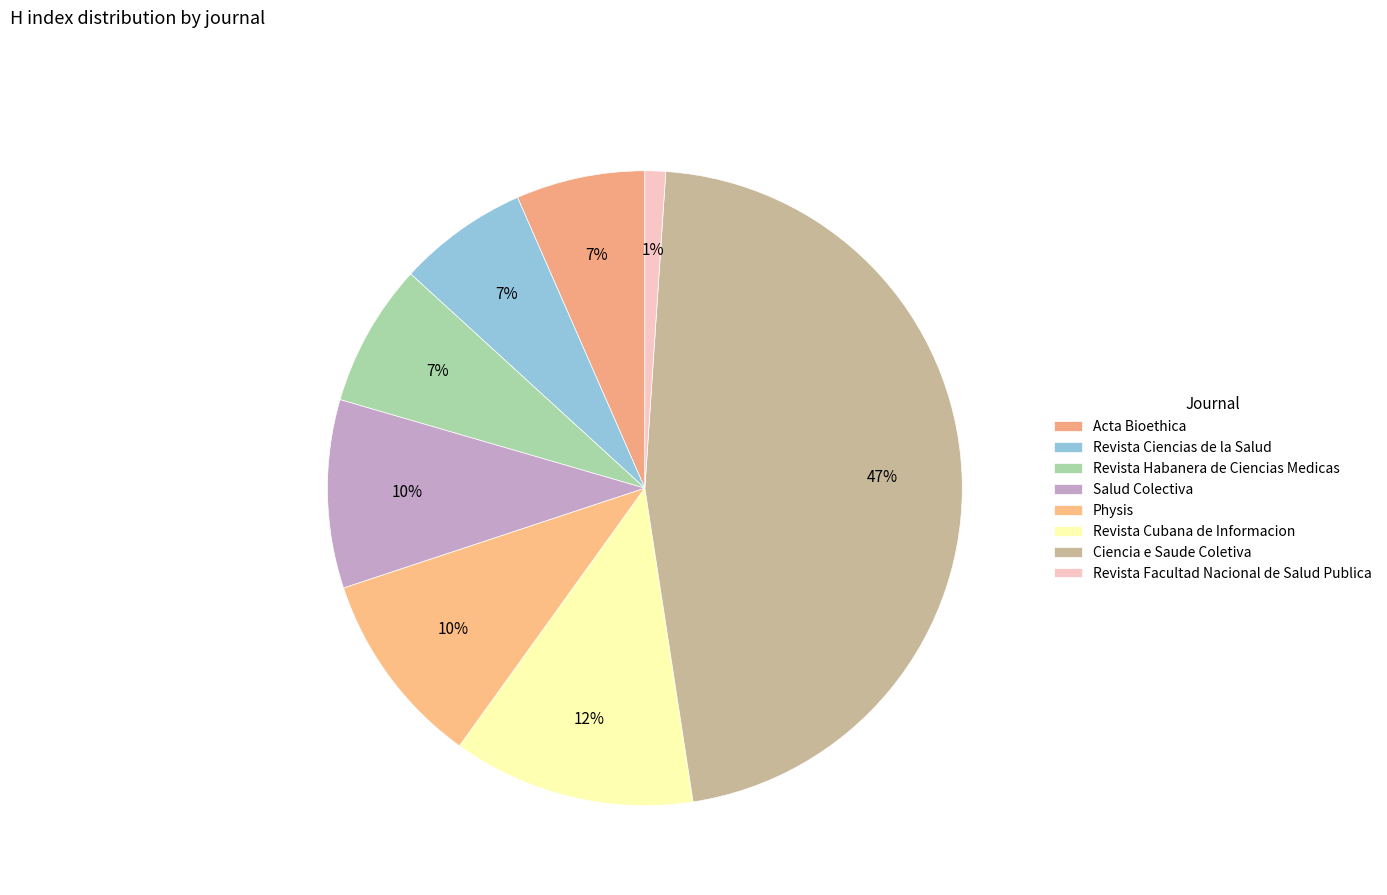

Combined, do Revista Facultad Nacional de Salud Publica and Physis account for over 50%?

No